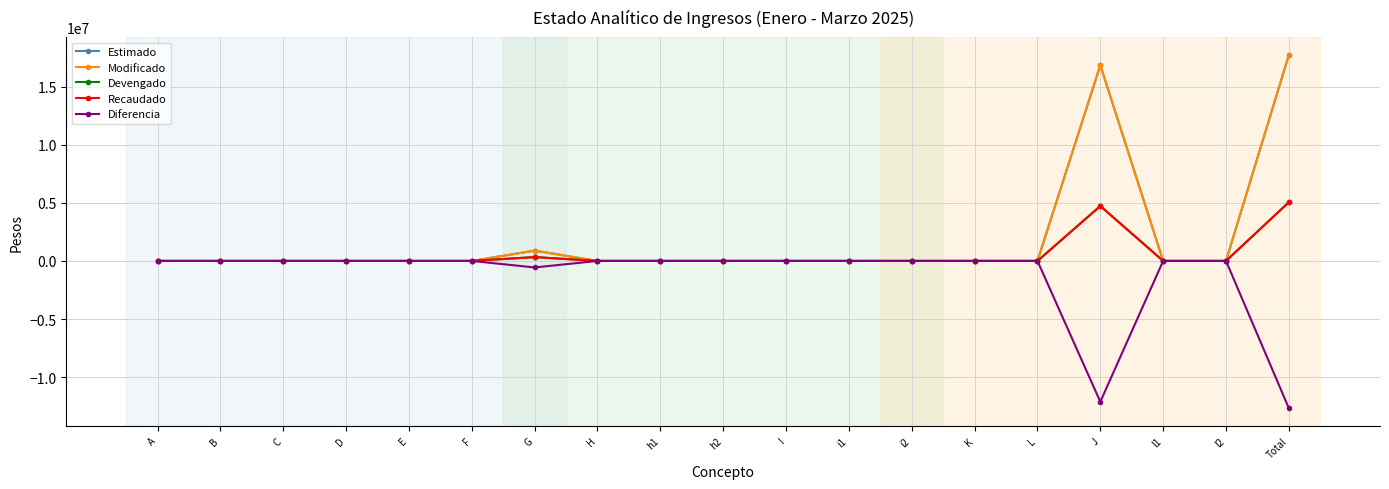

Which series has the largest range (max minus min)?

Estimado